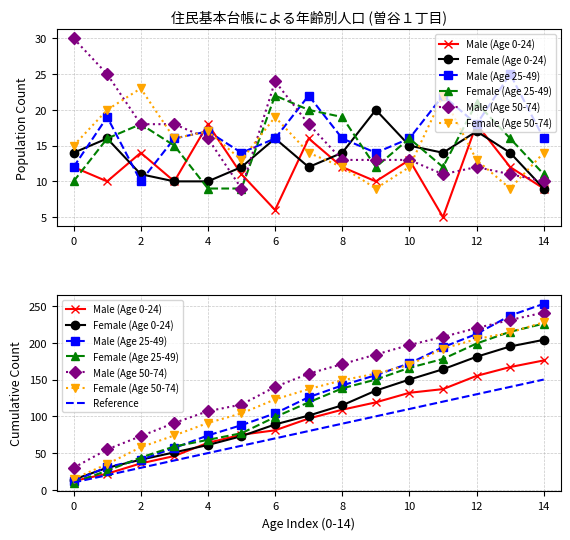

Reading right to left, transcribe all the data shown in this chart.

Male (Age 0-24): 14=9	13=12	12=18	11=5	10=13	9=10	8=12	7=16	6=6	5=11	4=18	3=10	2=14	1=10	0=12
Female (Age 0-24): 14=9	13=14	12=17	11=14	10=15	9=20	8=14	7=12	6=16	5=12	4=10	3=10	2=11	1=16	0=14
Male (Age 25-49): 14=16	13=25	12=18	11=22	10=16	9=14	8=16	7=22	6=16	5=14	4=17	3=16	2=10	1=19	0=12
Female (Age 25-49): 14=11	13=16	12=21	11=12	10=16	9=12	8=19	7=20	6=22	5=9	4=9	3=15	2=18	1=16	0=10
Male (Age 50-74): 14=10	13=11	12=12	11=11	10=13	9=13	8=13	7=18	6=24	5=9	4=16	3=18	2=18	1=25	0=30
Female (Age 50-74): 14=14	13=9	12=13	11=22	10=12	9=9	8=12	7=14	6=19	5=13	4=17	3=16	2=23	1=20	0=15